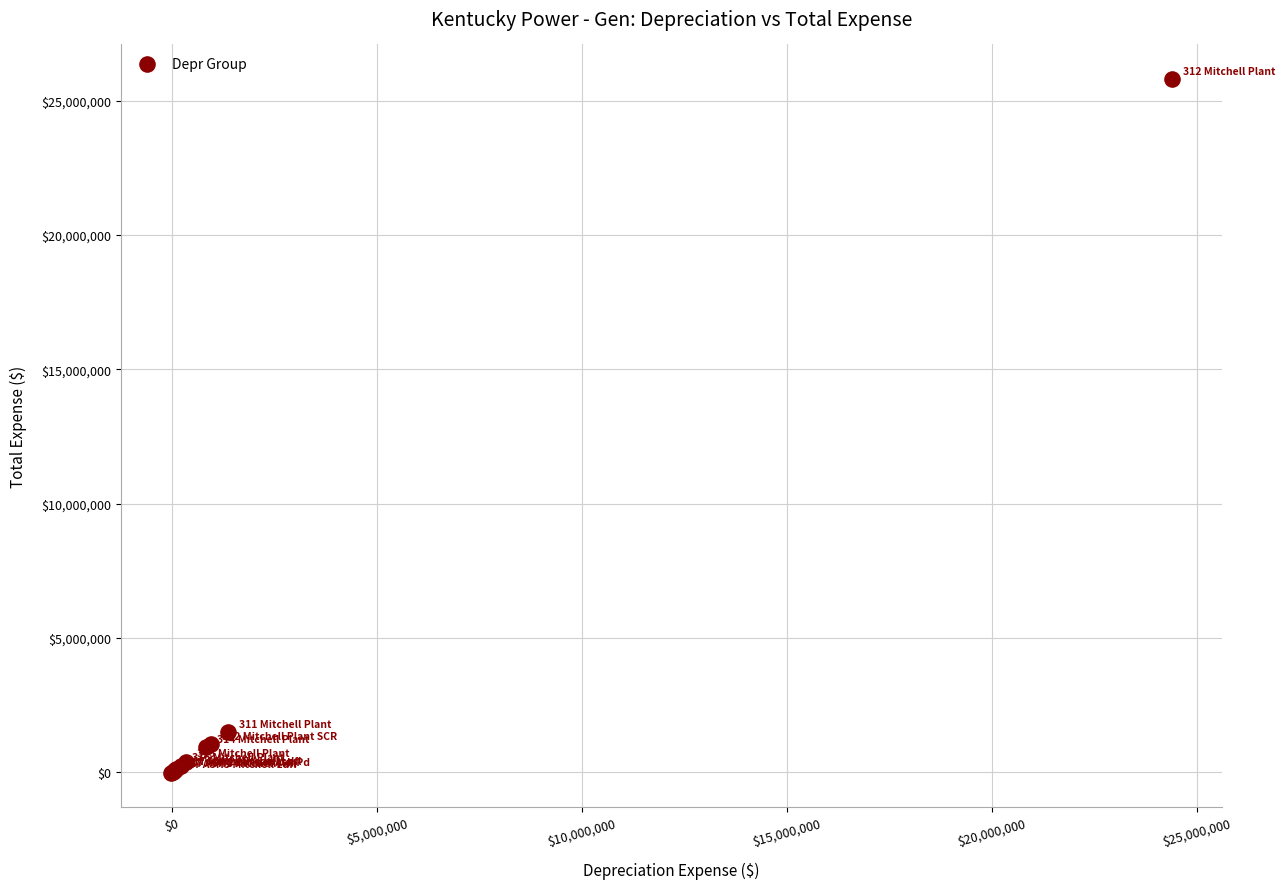

What Y value in the scatter plot is closest to 12890495?

1479921.0